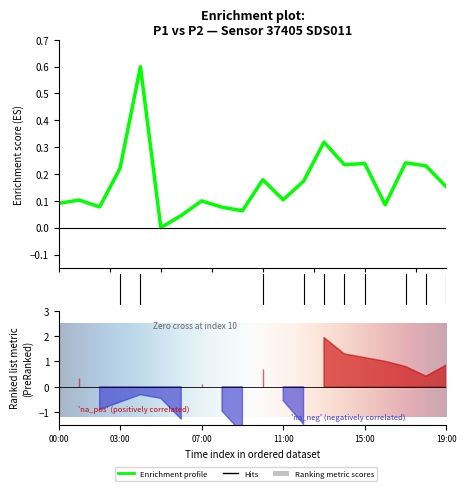

True or false: the data shows 0.1 at 16:00.

True